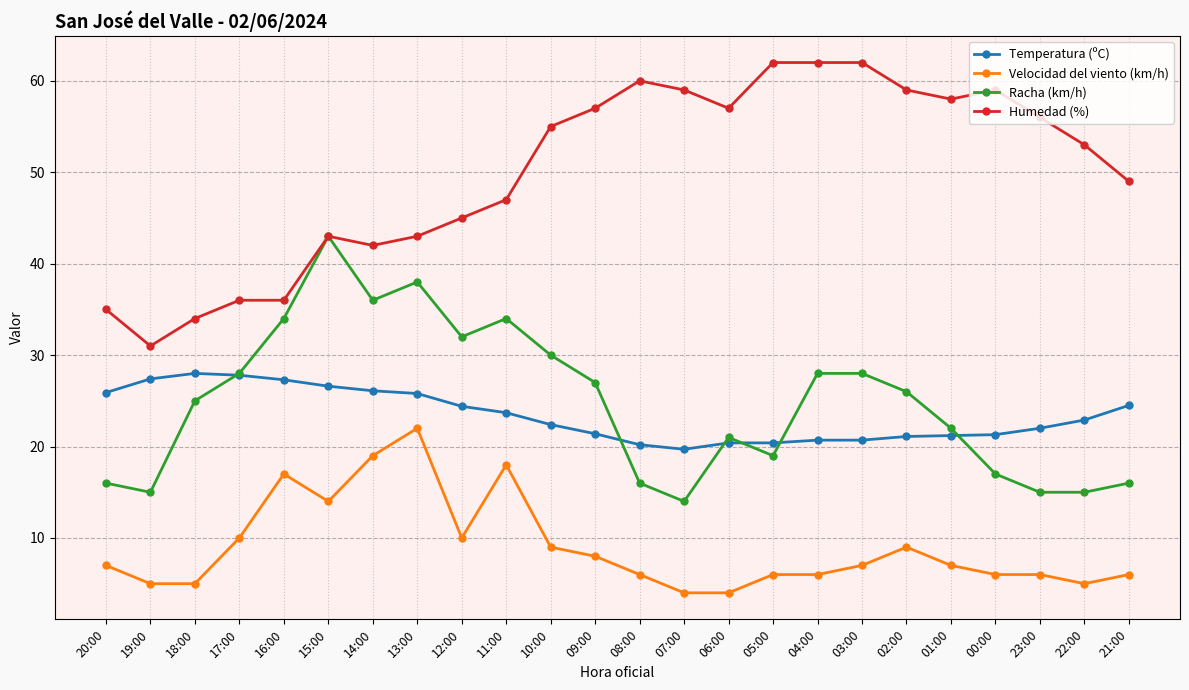

Which series has the largest total across all categories?

Humedad (%)